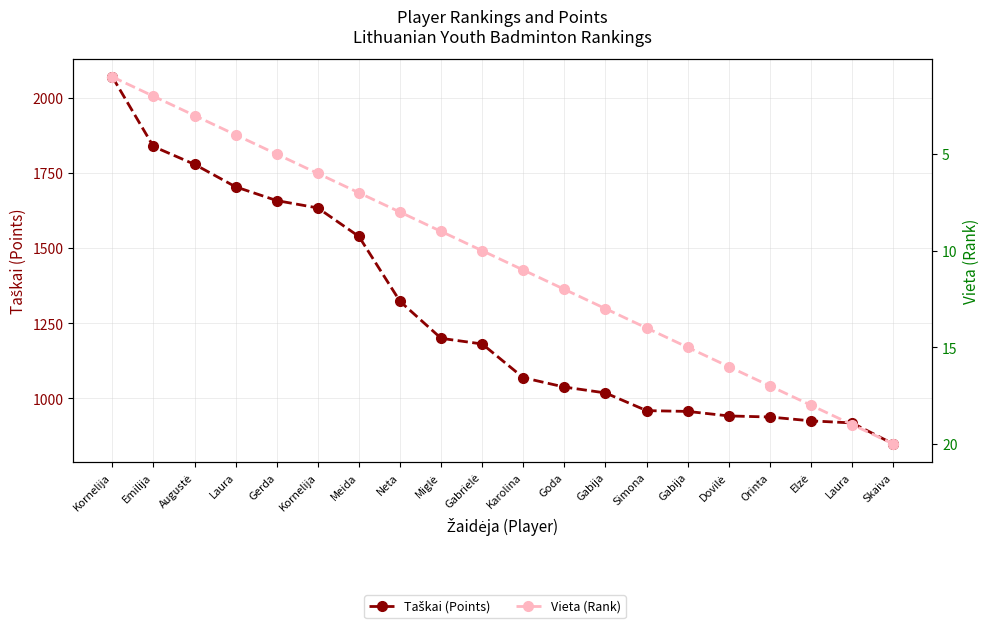

What is the sum of the Taškai (Points) values at Dovilė and Karolina?

2011.1